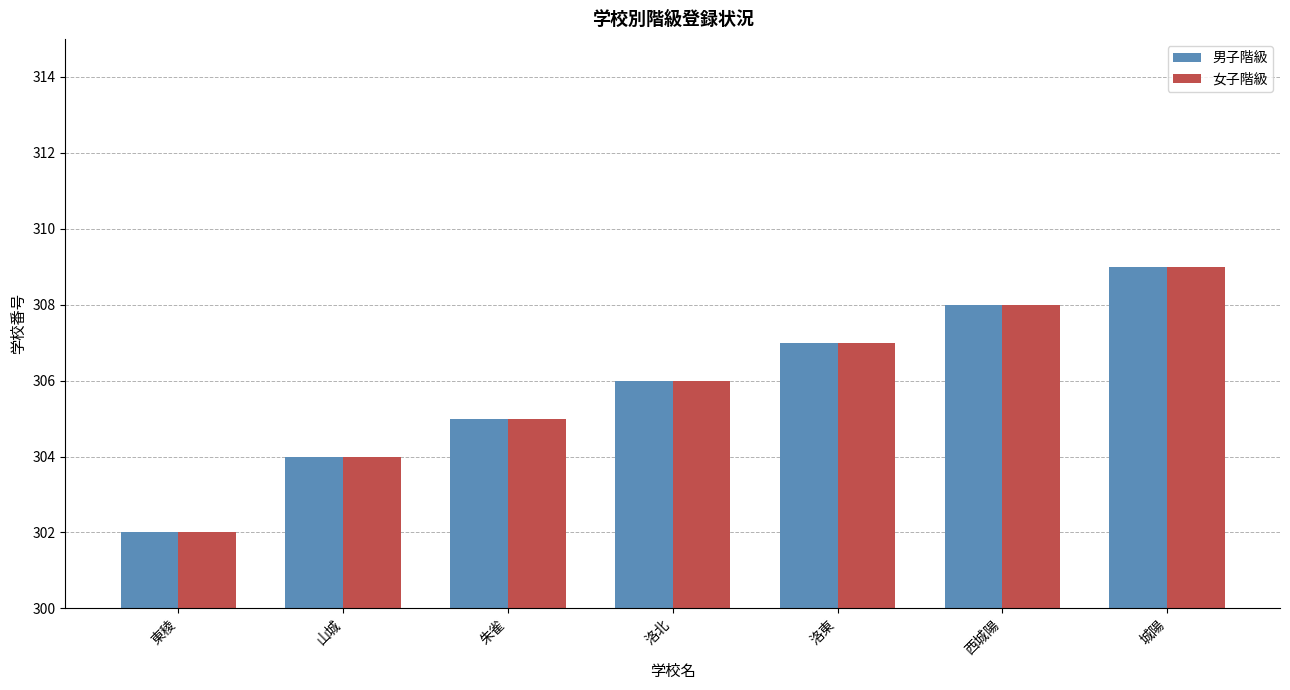

Rank the categories by 男子階級 value from lowest to highest.

東稜, 山城, 朱雀, 洛北, 洛東, 西城陽, 城陽